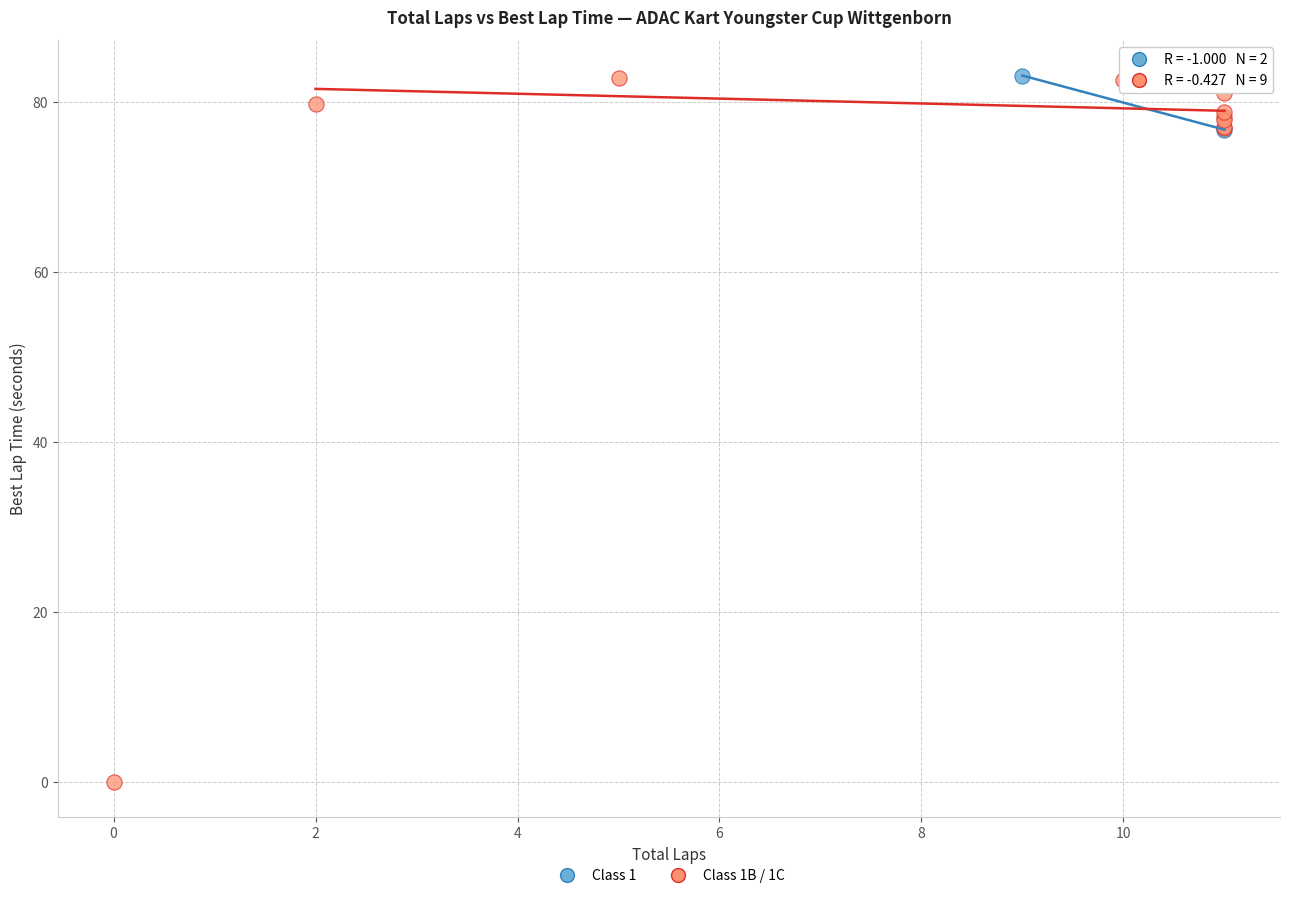

What are all the series names shown in the legend?

Class 1, Class 1B / 1C